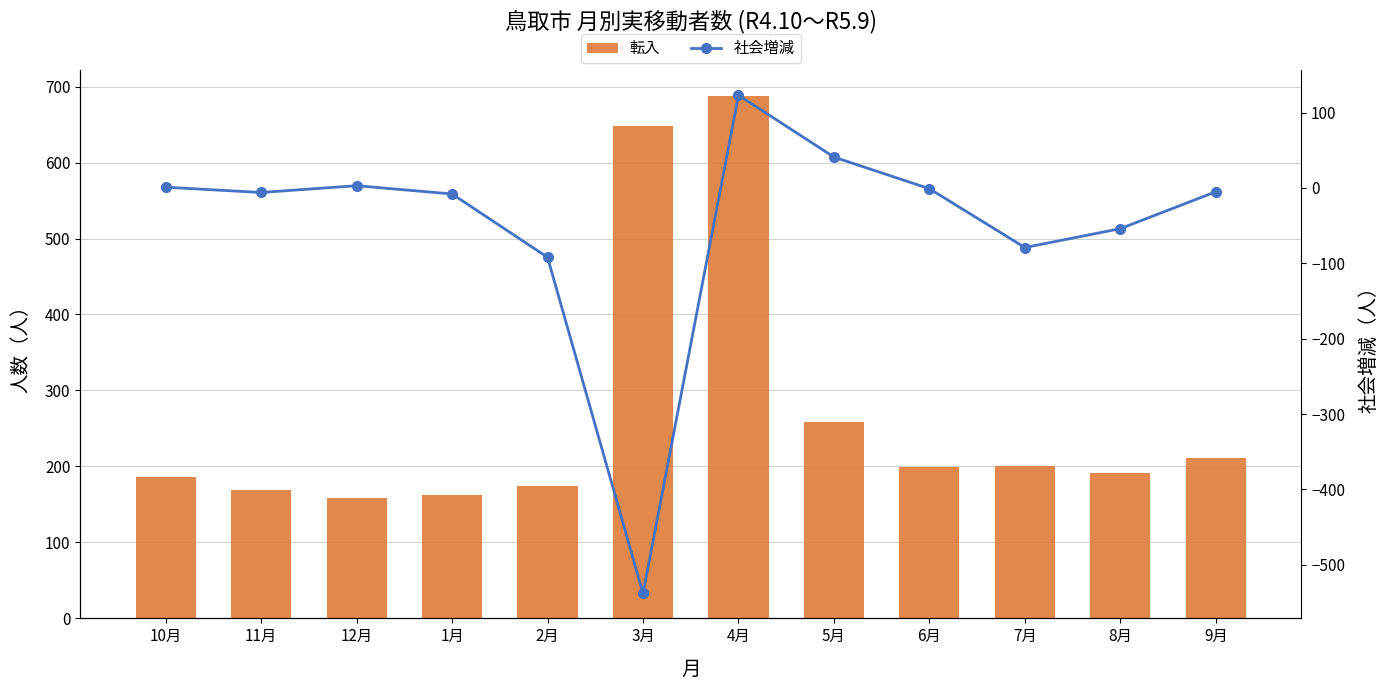

Where is 社会増減 nearest to the value -207?

2月